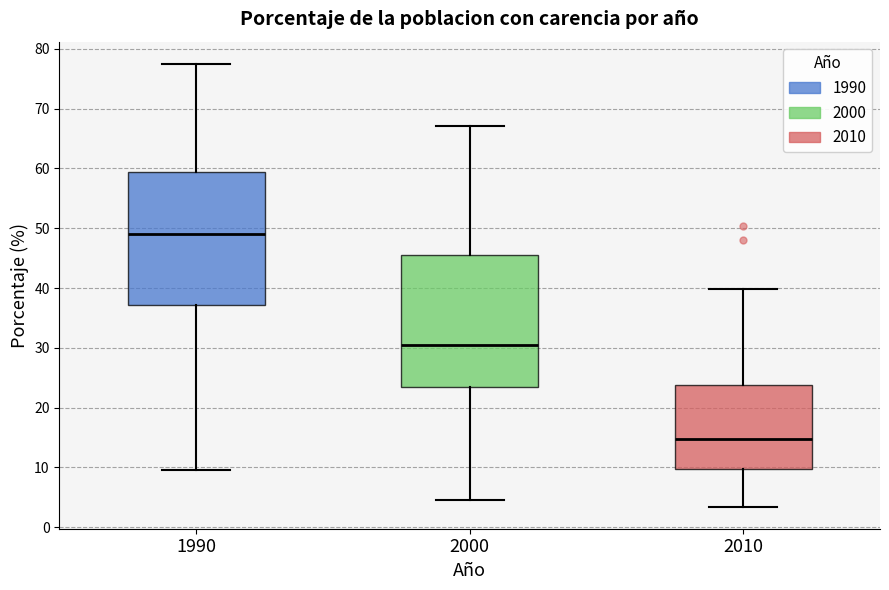

Where is the lower edge of the box at x = 1990 on the y-axis? The values are not printed on the chart, so give them approximately, as read against the axis.

37